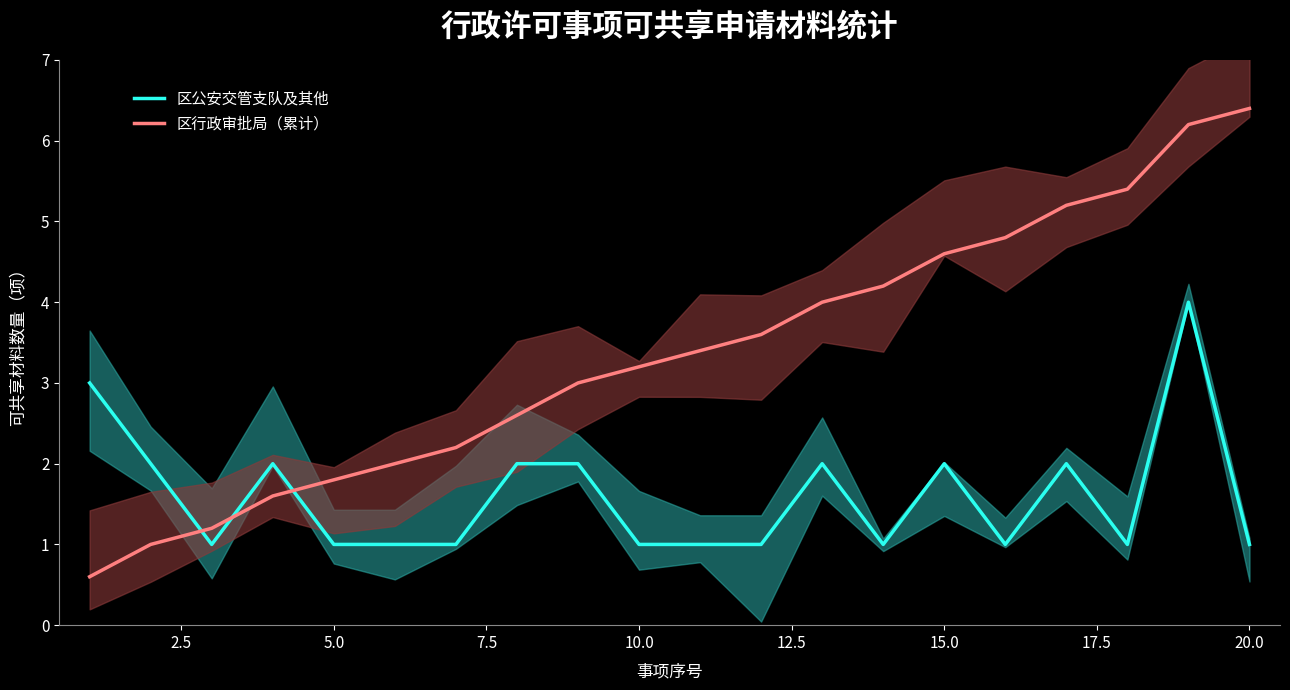

What is the sum of all 区公安交管支队及其他 values?

32.0